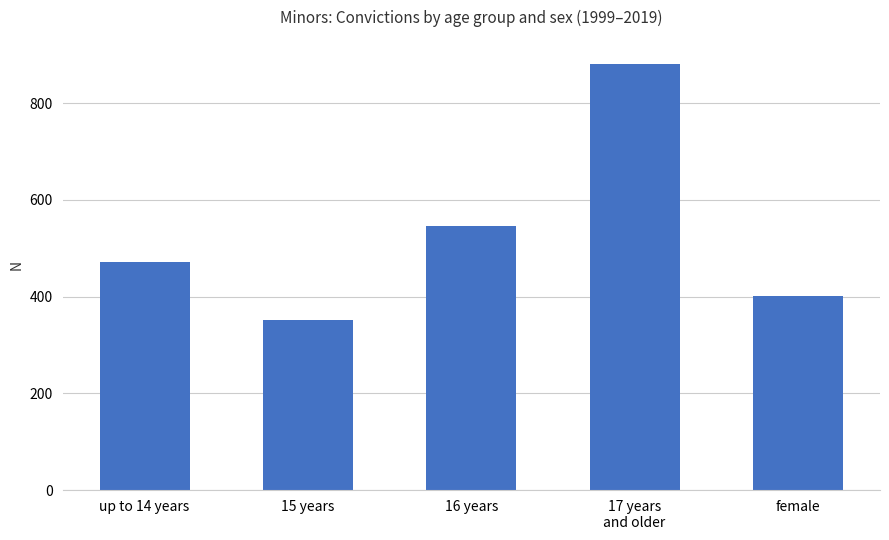

Count the number of categories in the chart.

5